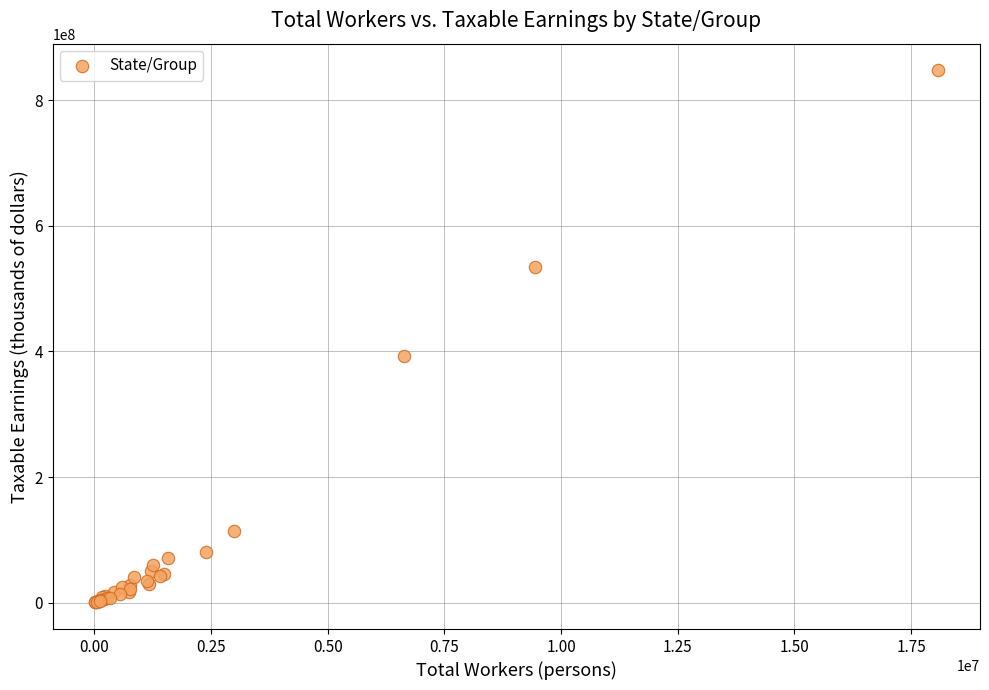

What Y value in the scatter plot is closest to 424072934?

391990830